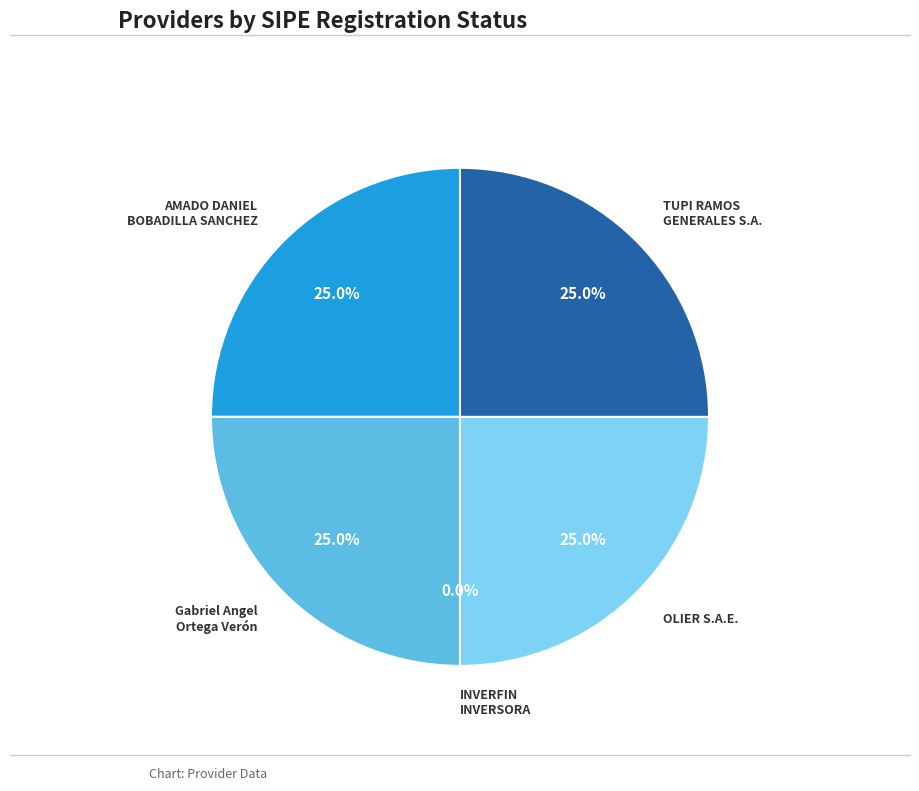

How many segments does this pie chart have?

5